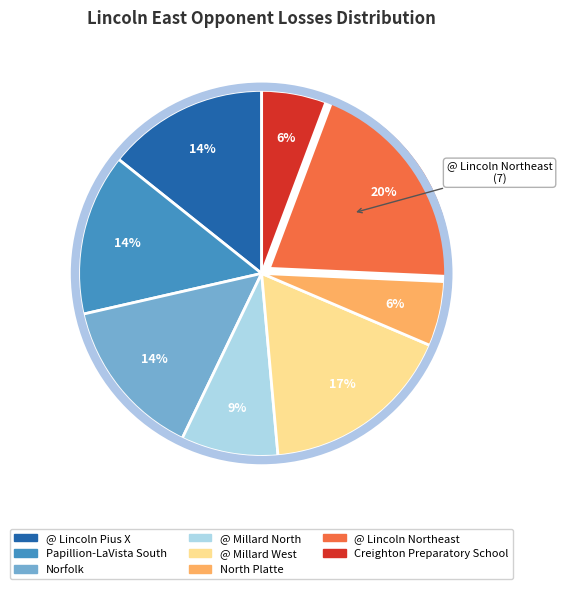

Does any single category account for the majority?

No